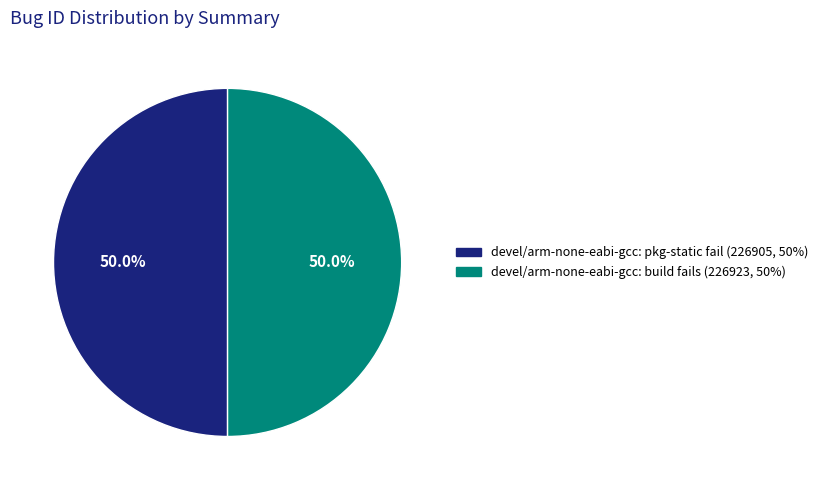

What portion of the pie excludes devel/arm-none-eabi-gcc: pkg-static fail?

50.0%